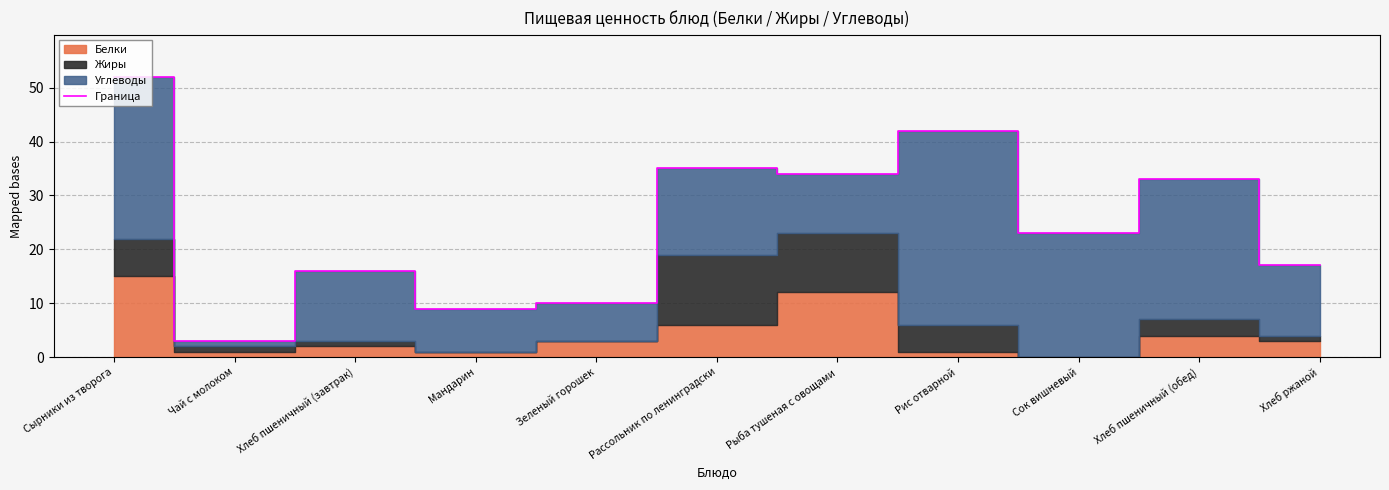

What is the approximate value at Мандарин?

9